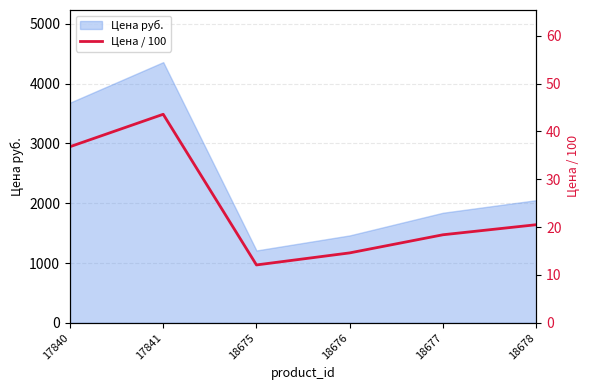

Where is Цена руб. nearest to the value 2785?

18678